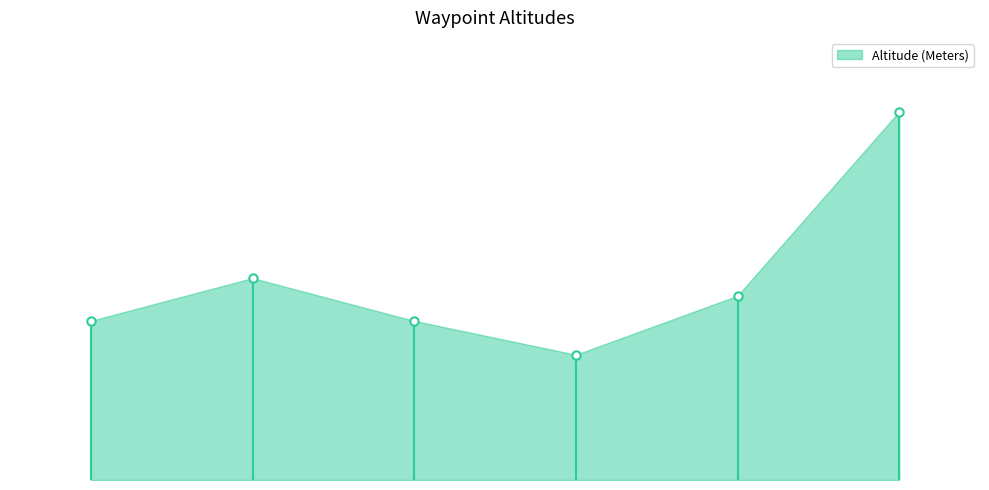

What is the label of the 6th point from the right?

Sheenjek S46